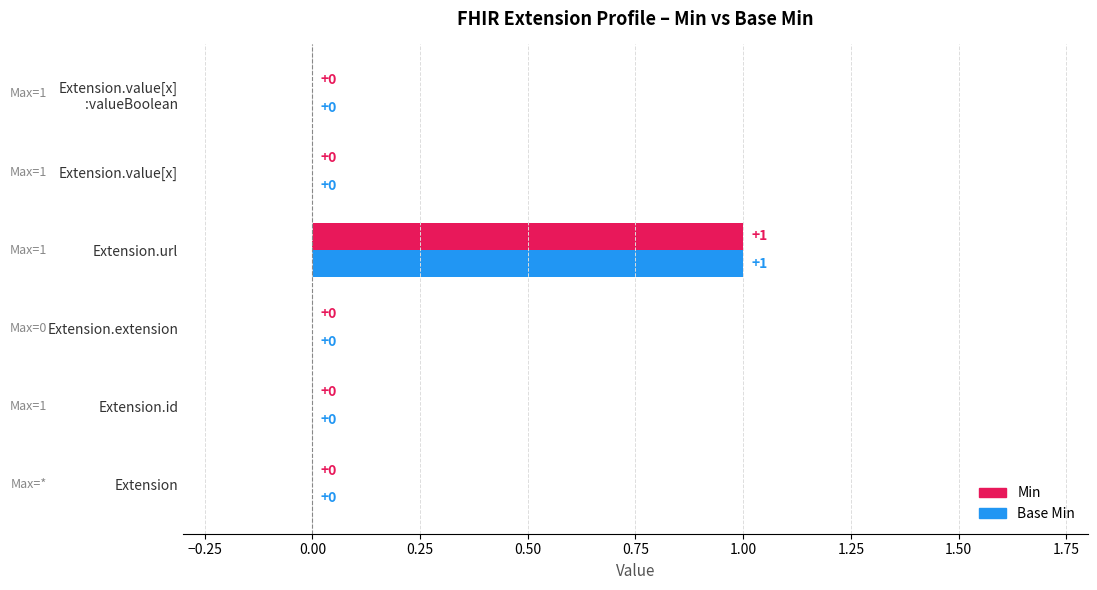

Count the number of categories in the chart.

6